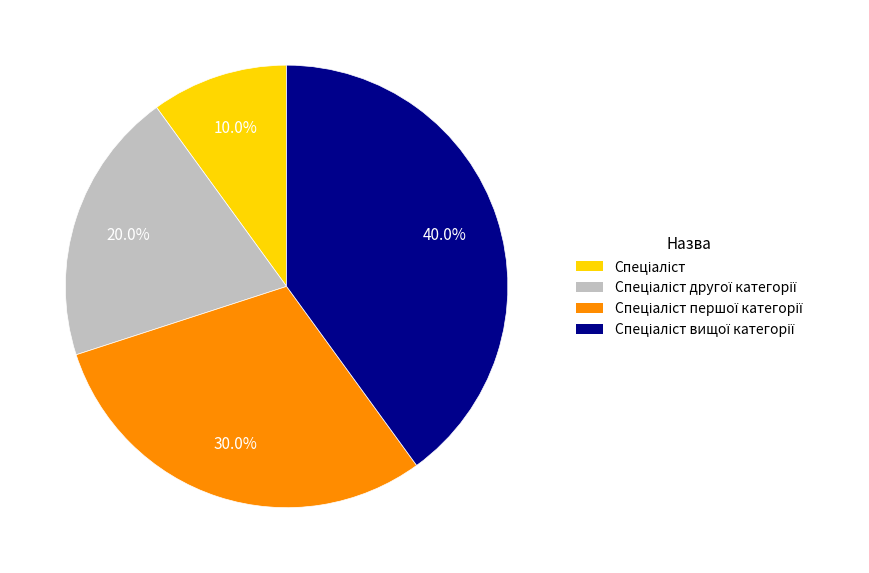

Is there any slice that represents more than half of the pie?

No